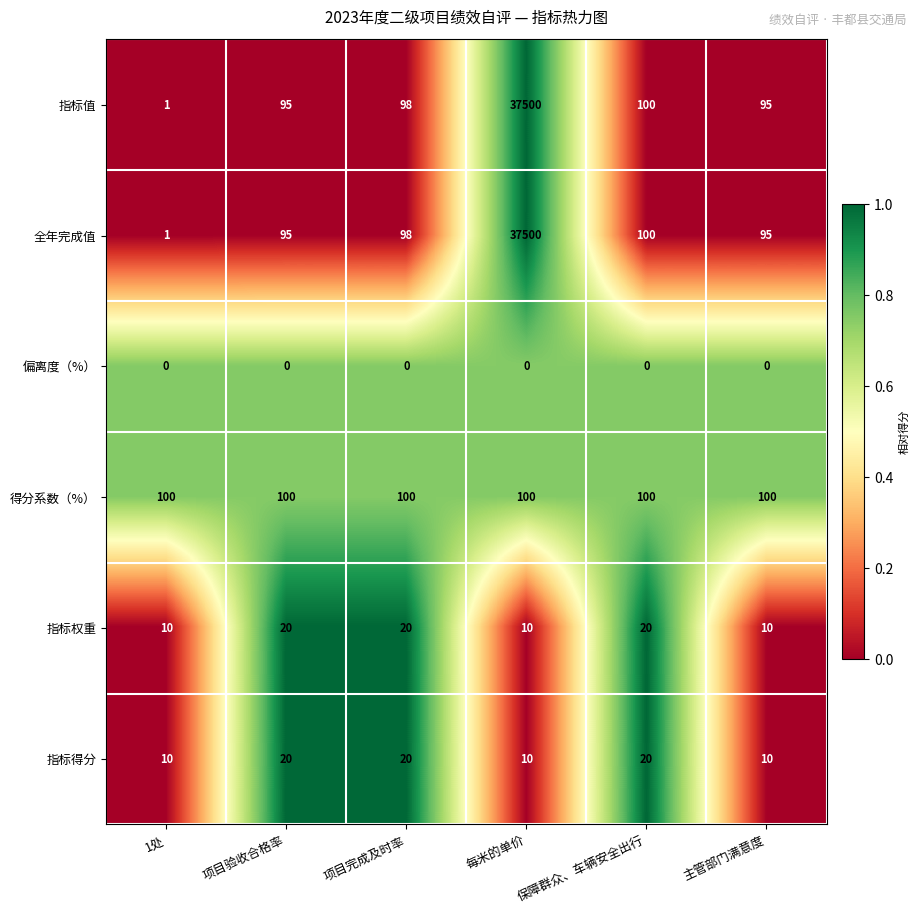

What is the sum of all 指标值 values?

37889